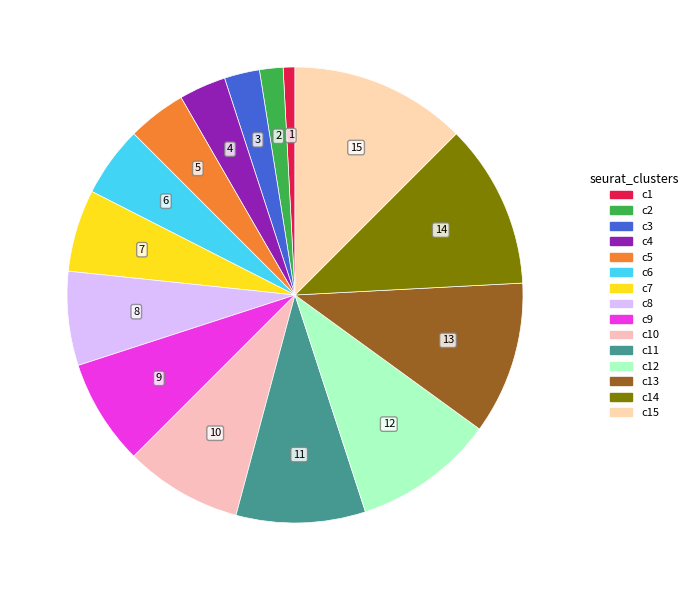

What is the largest slice in the pie chart?

c15